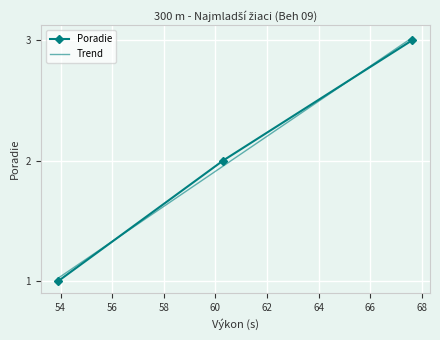

What is the highest value of the Poradie series?

3